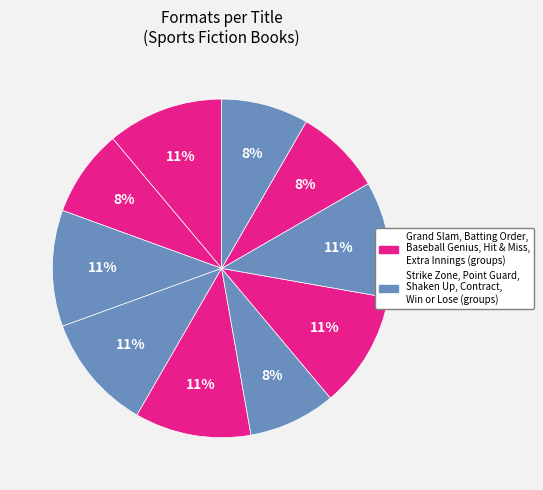

Does any single category account for the majority?

No